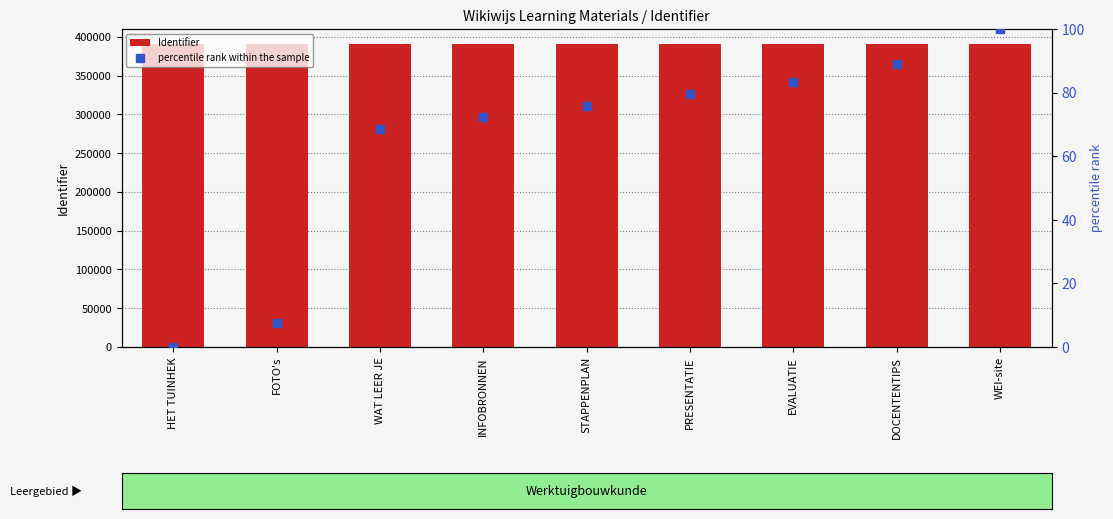

At which category is the sum across all series the highest?

WEI-site